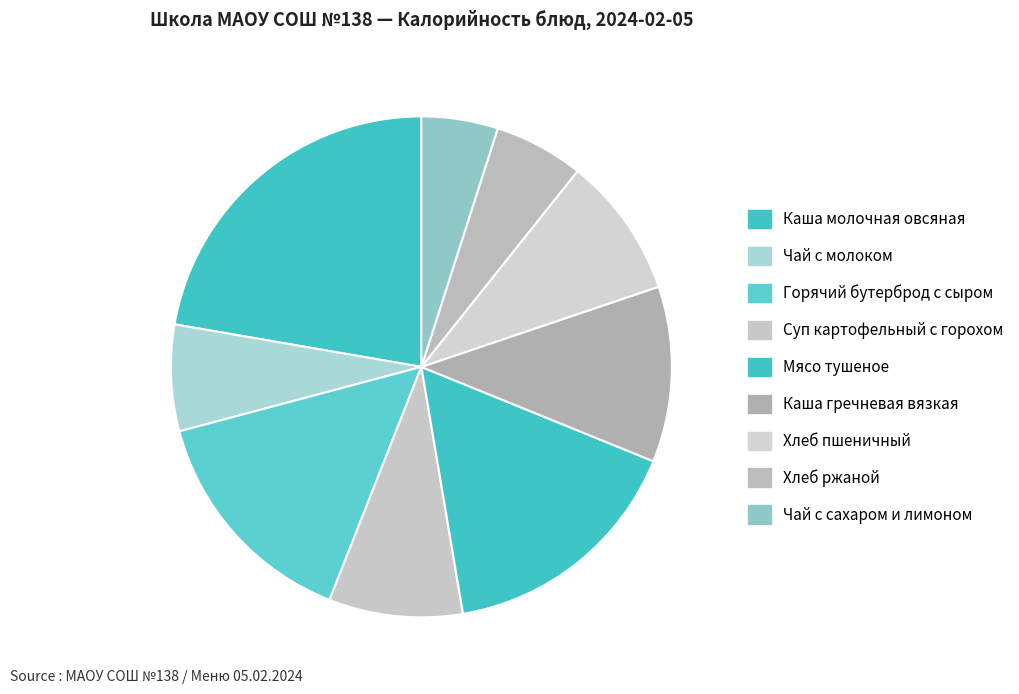

How many slices are in this pie chart?

9